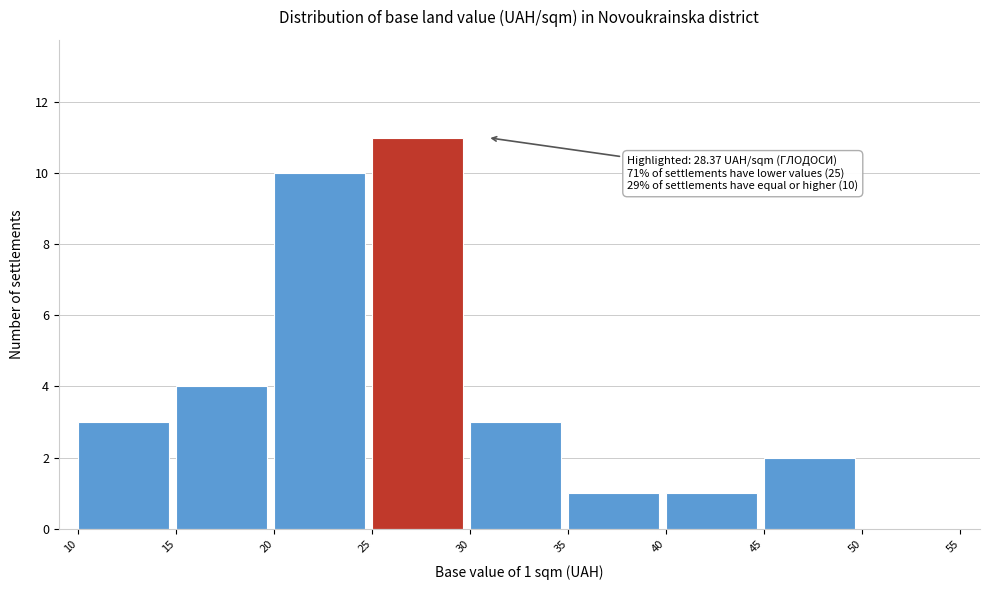

Which range on the x-axis has the tallest bar?

25 to 30